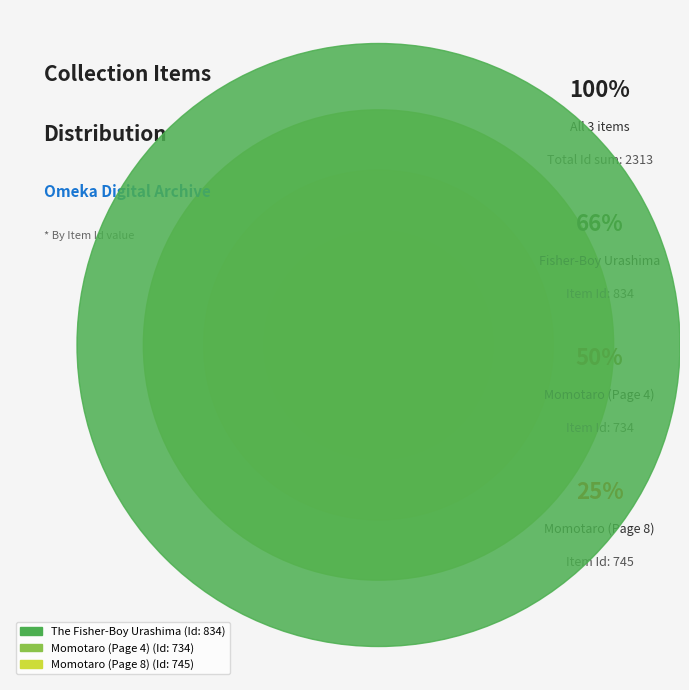

Rank the categories by value from lowest to highest.

Momotaro (Page 4), Momotaro (Page 8), The Fisher-Boy Urashima